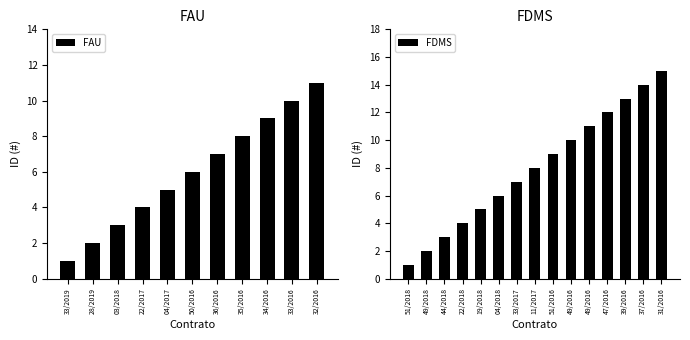

What is the smallest value displayed?

1